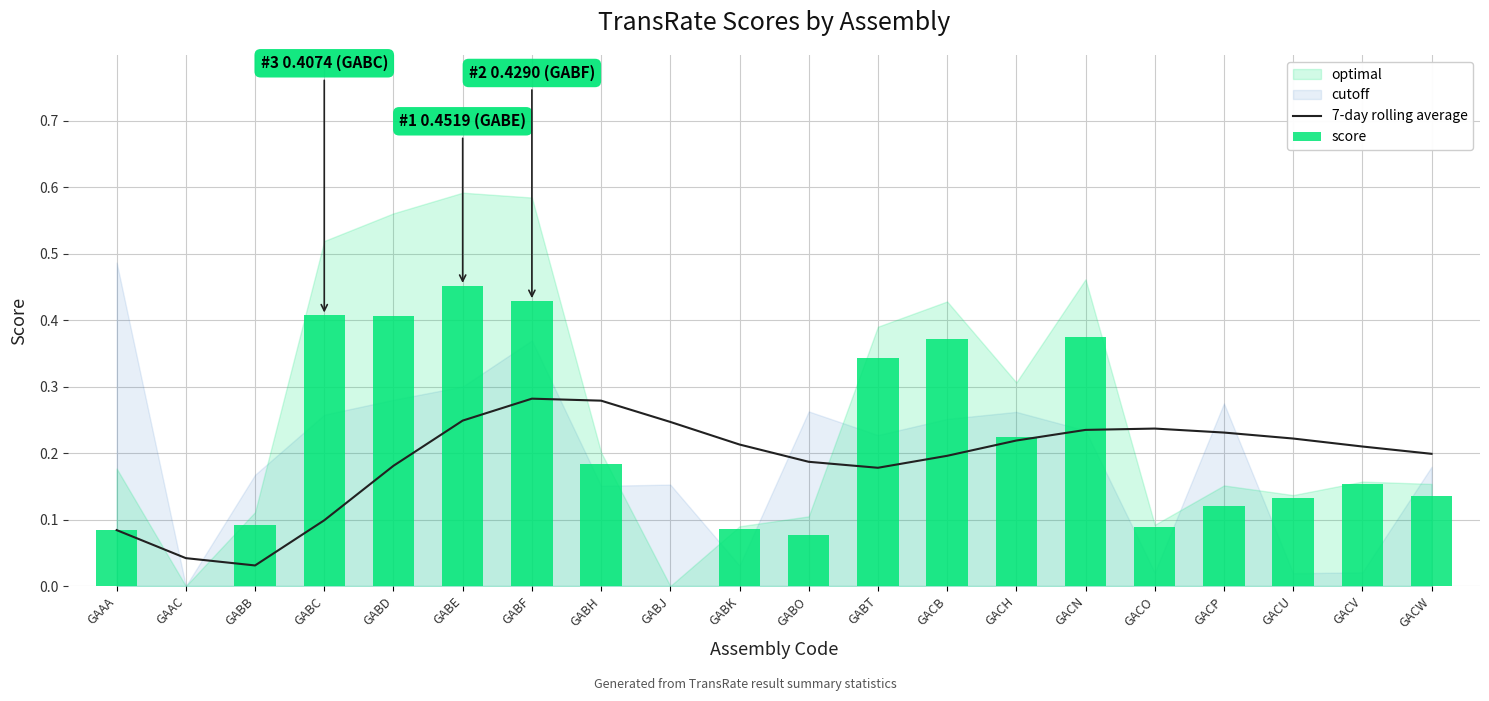

How many values in score are above zero?

18